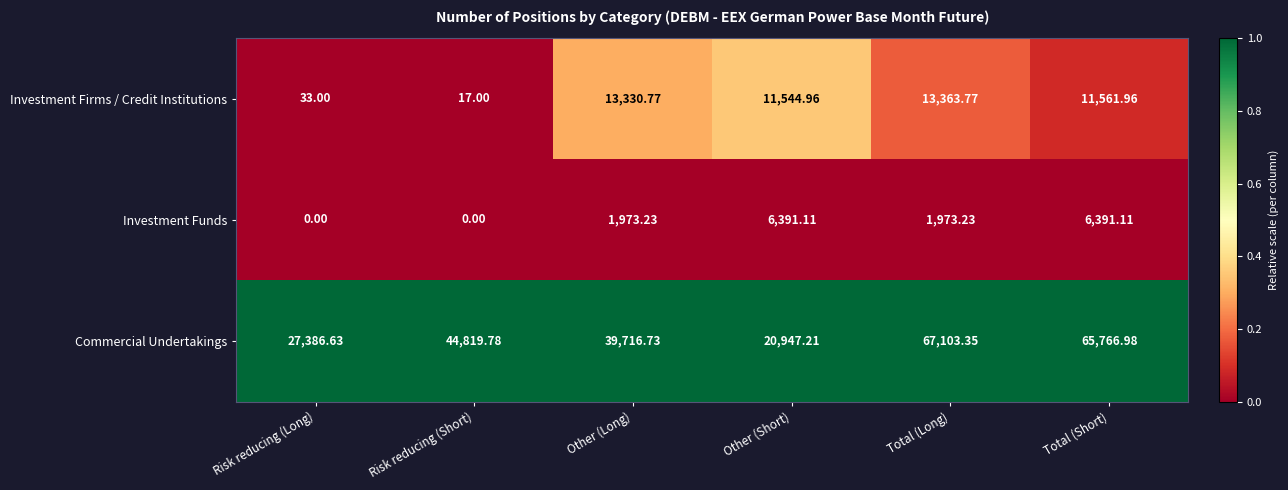

At which label does Commercial Undertakings first exceed 44819?

Risk reducing (Short)